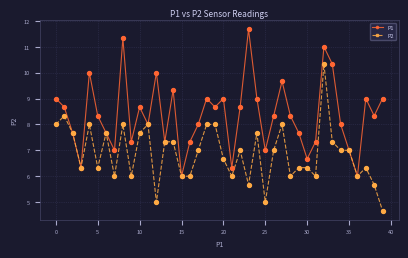

List the series in order of their peak value, lowest first.

P2, P1